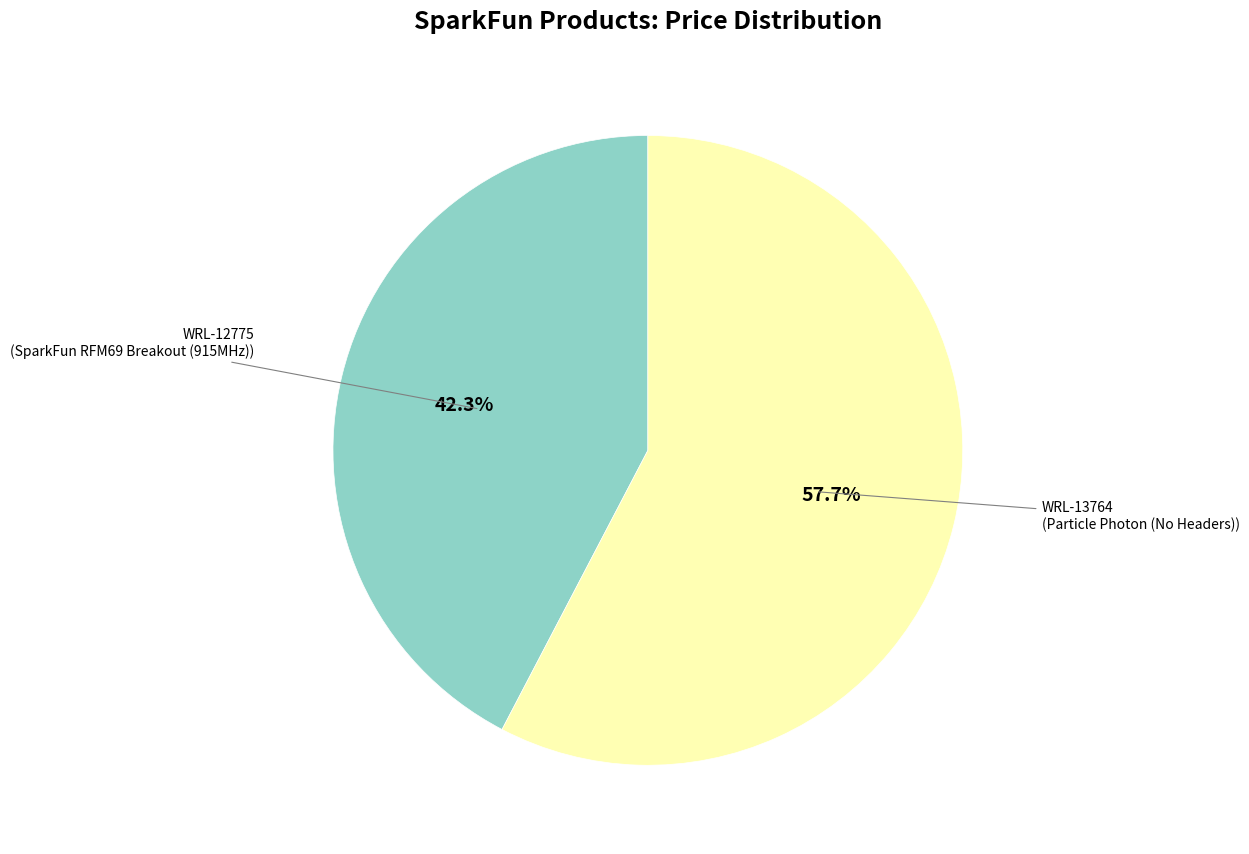

Which has a higher value, WRL-12775 or WRL-13764?

WRL-13764